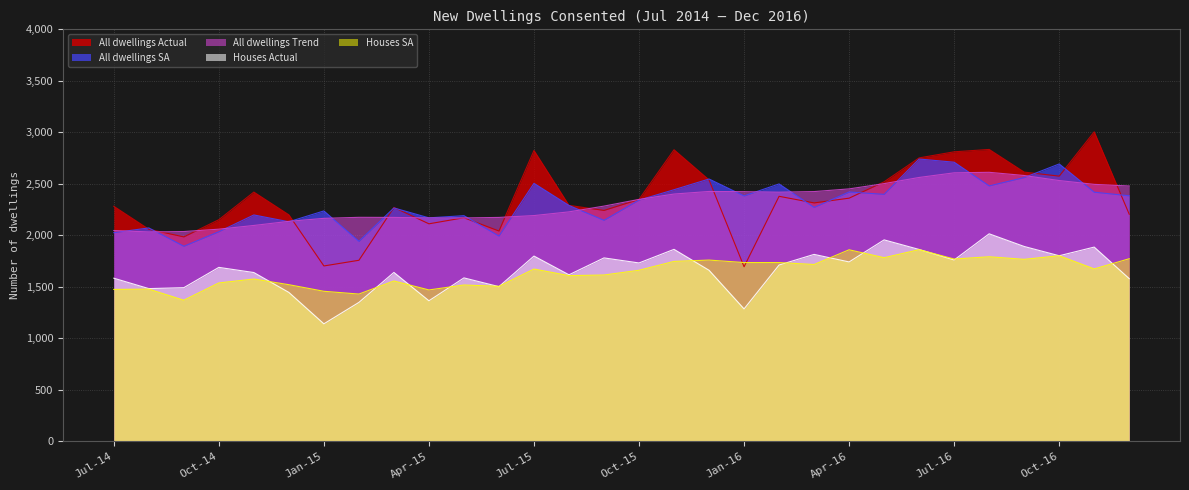

At Oct-15, list the series in order from largest to smallest.

All dwellings Actual, All dwellings Trend, All dwellings SA, Houses Actual, Houses SA